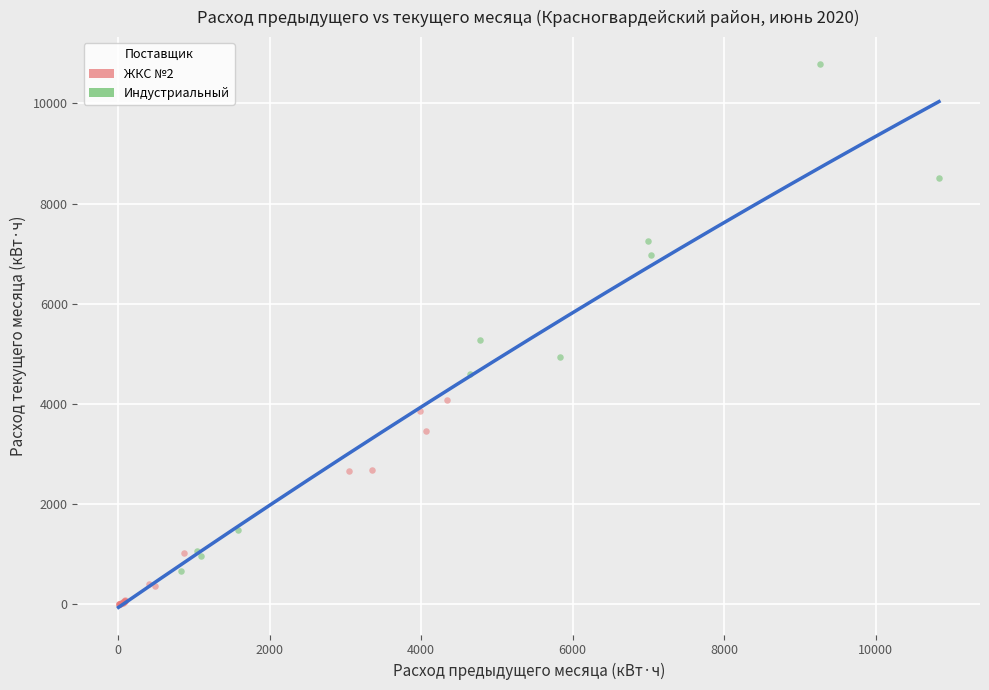

Which series has the largest Y range (max minus min)?

Индустриальный